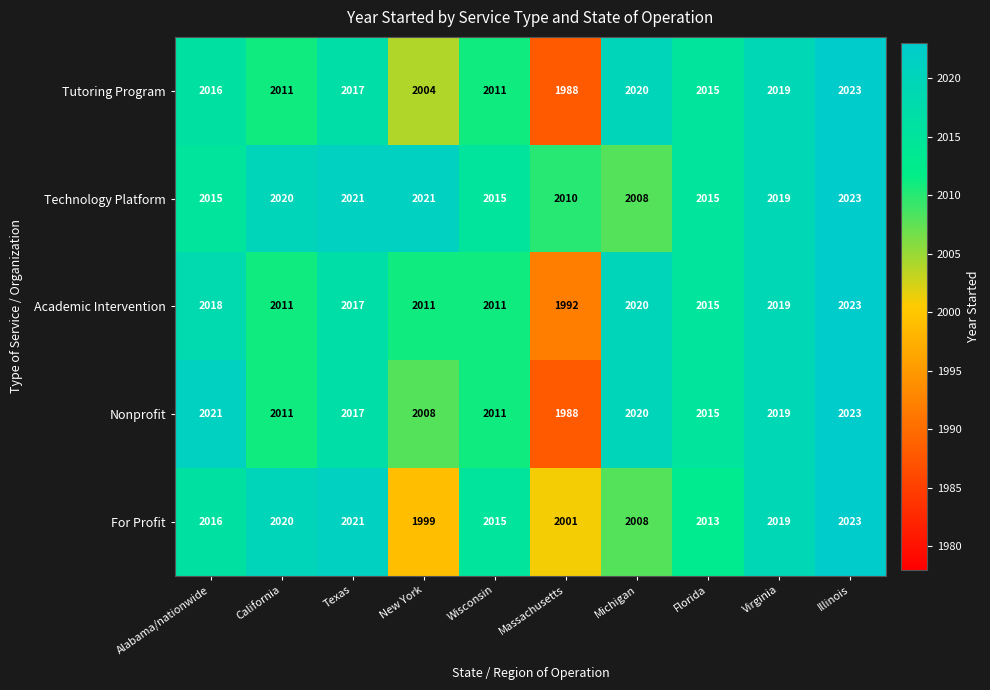

Is it true that Tutoring Program equals 2717 at Alabama/nationwide?

False